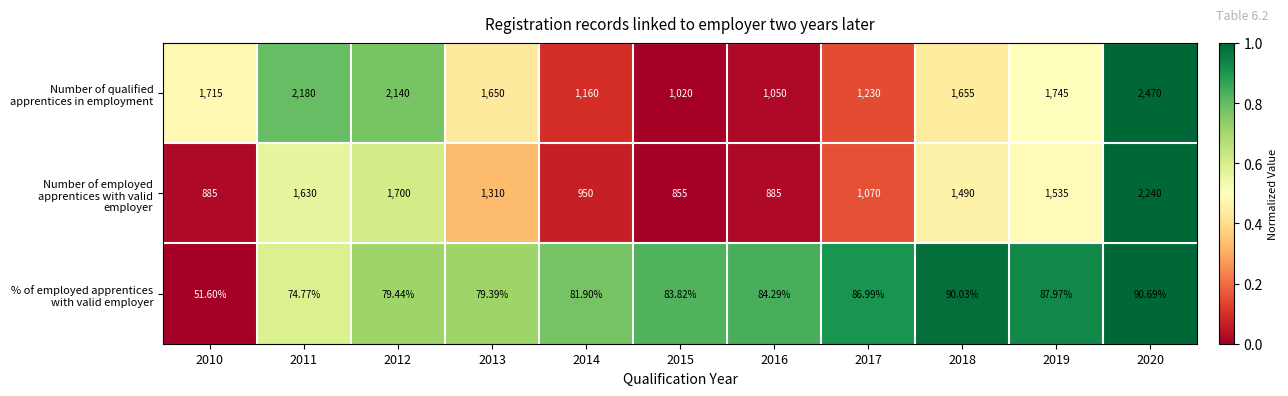

Which series has the largest total across all categories?

Number of qualified apprentices in employment